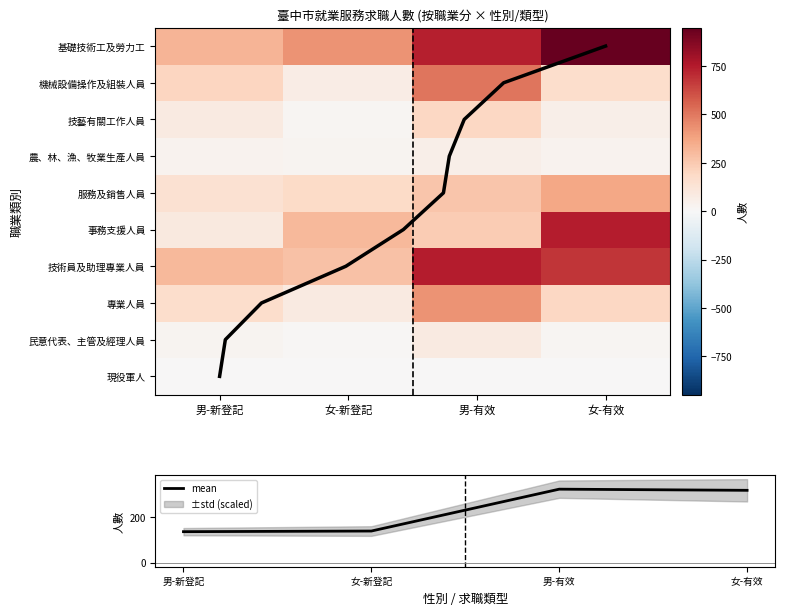

What value does the 專業人員 series have at 女-有效, to the nearest 50?

200